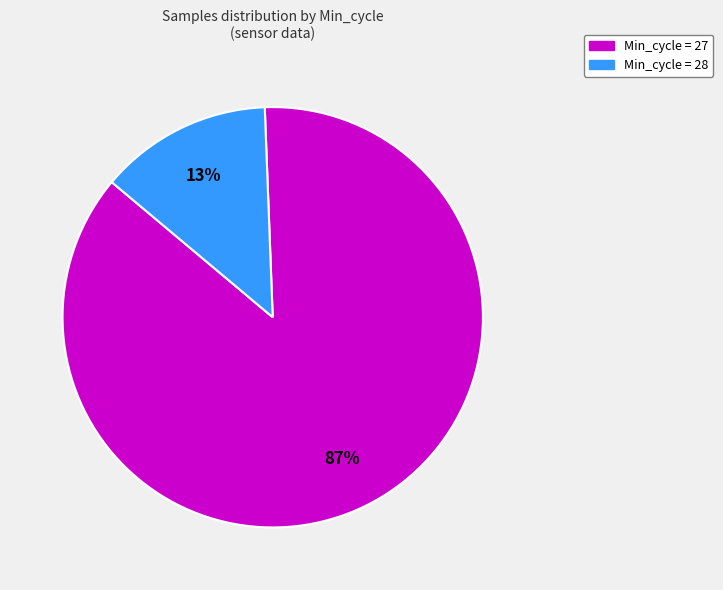

Is there a majority slice in this chart?

Yes